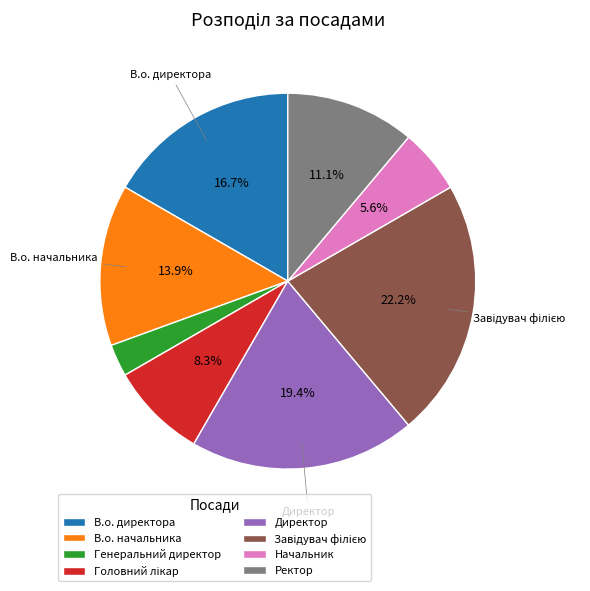

To the nearest percent, what is the difference between the largest and smallest slice percentages?

19%